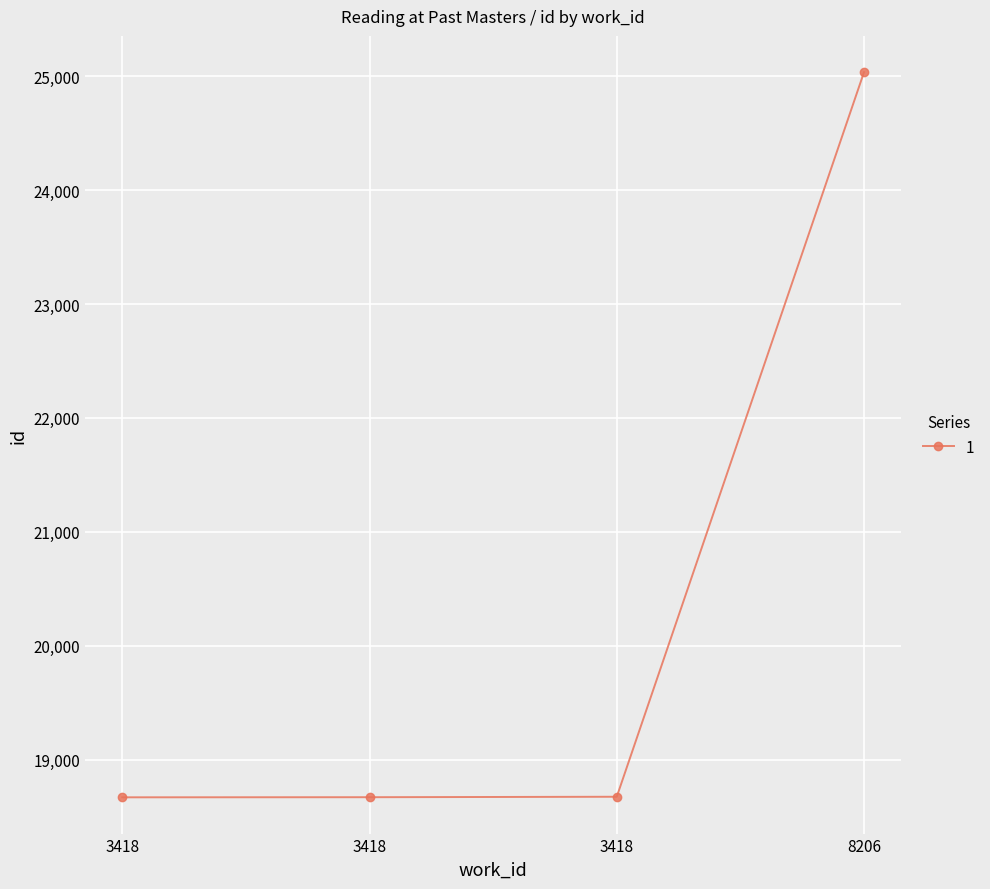

What is the difference between the values at 3418 and 3418?

1